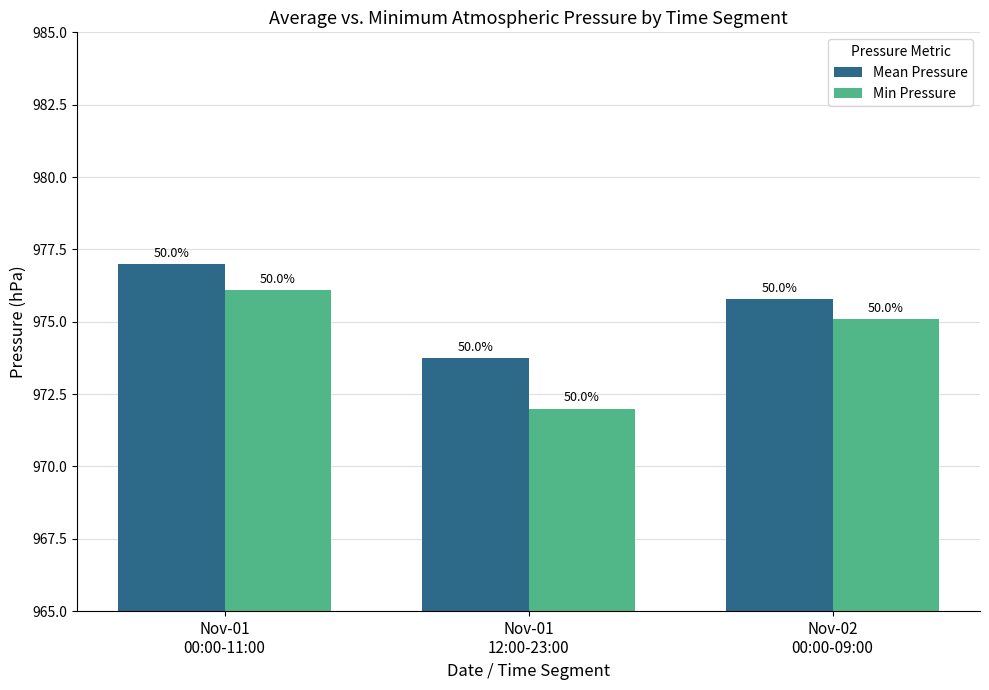

What is the average value of the Mean Pressure series?

975.5